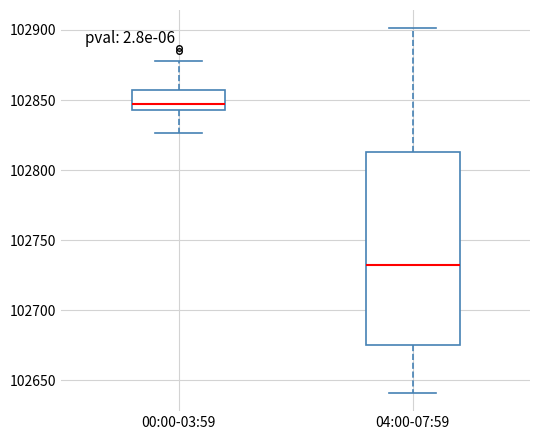

Reading left to right, transcribe this box plot: for each box, give where its median line is, the range the box spans, and where its two whiskers end, as read against the y-axis. The values are not printed on the chart, so give them approximately, as read against the axis.

00:00-03:59: median 102845 (just above the box's lower edge), box 102845 to 102855, whiskers 102825 to 102880
04:00-07:59: median 102735, box 102675 to 102815, whiskers 102640 to 102900